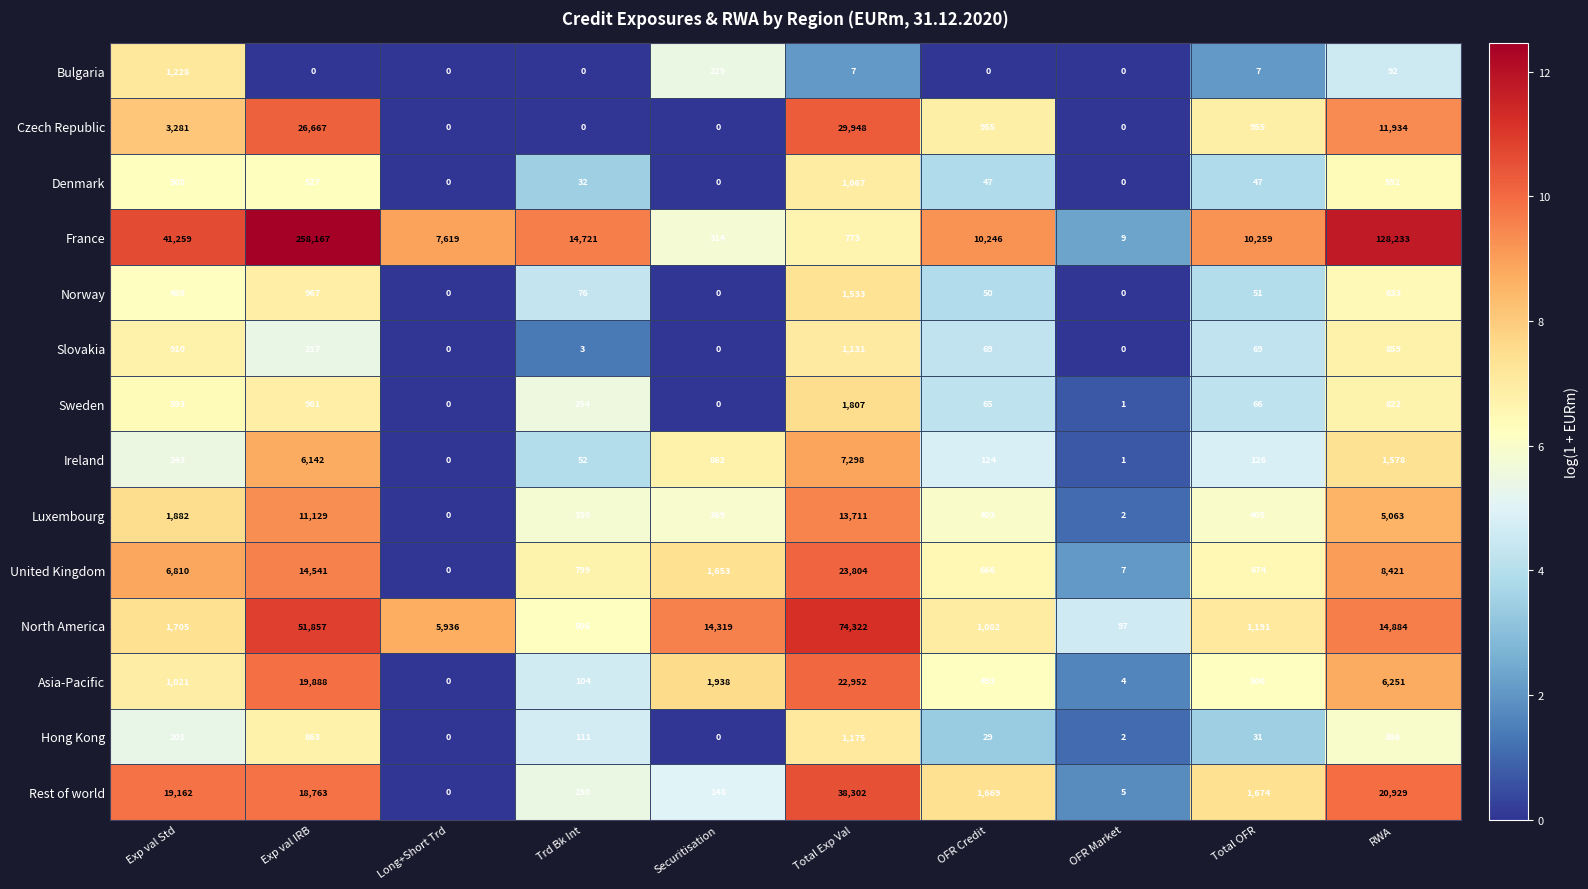

What is the sum of all North America values?

165899